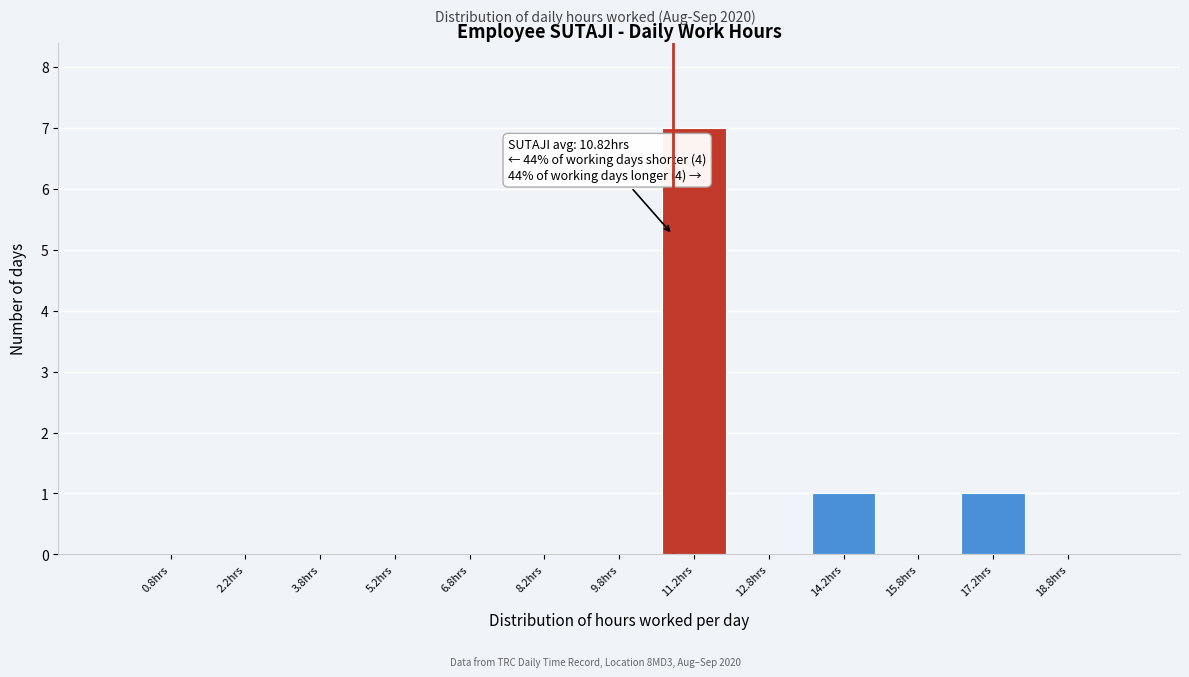

Over which range of the x-axis is the bar tallest?

10.5 to 12.0